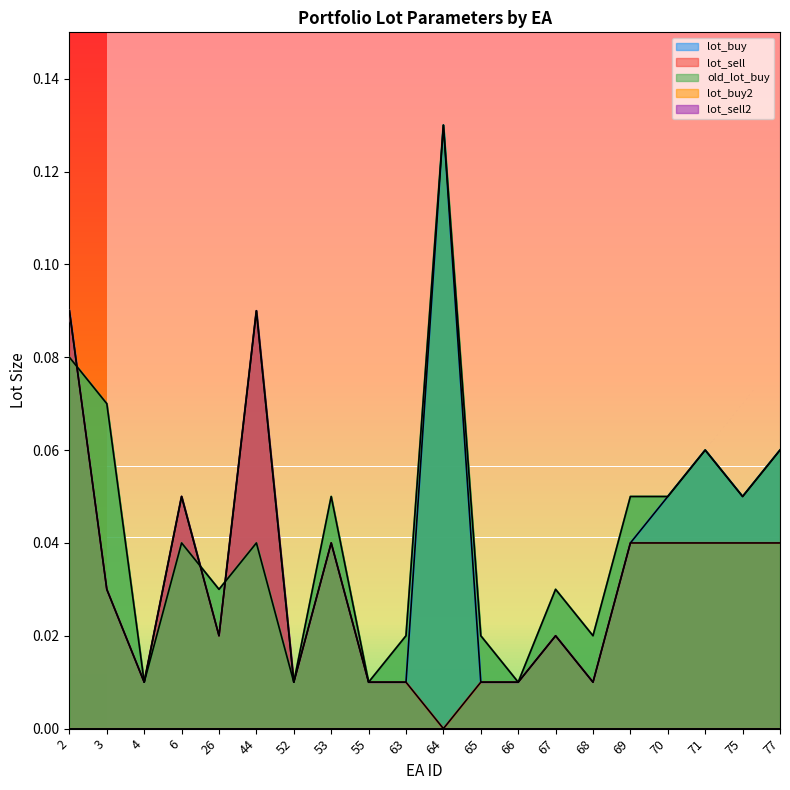

True or false: old_lot_buy has a value of 0.1 at 71.

True